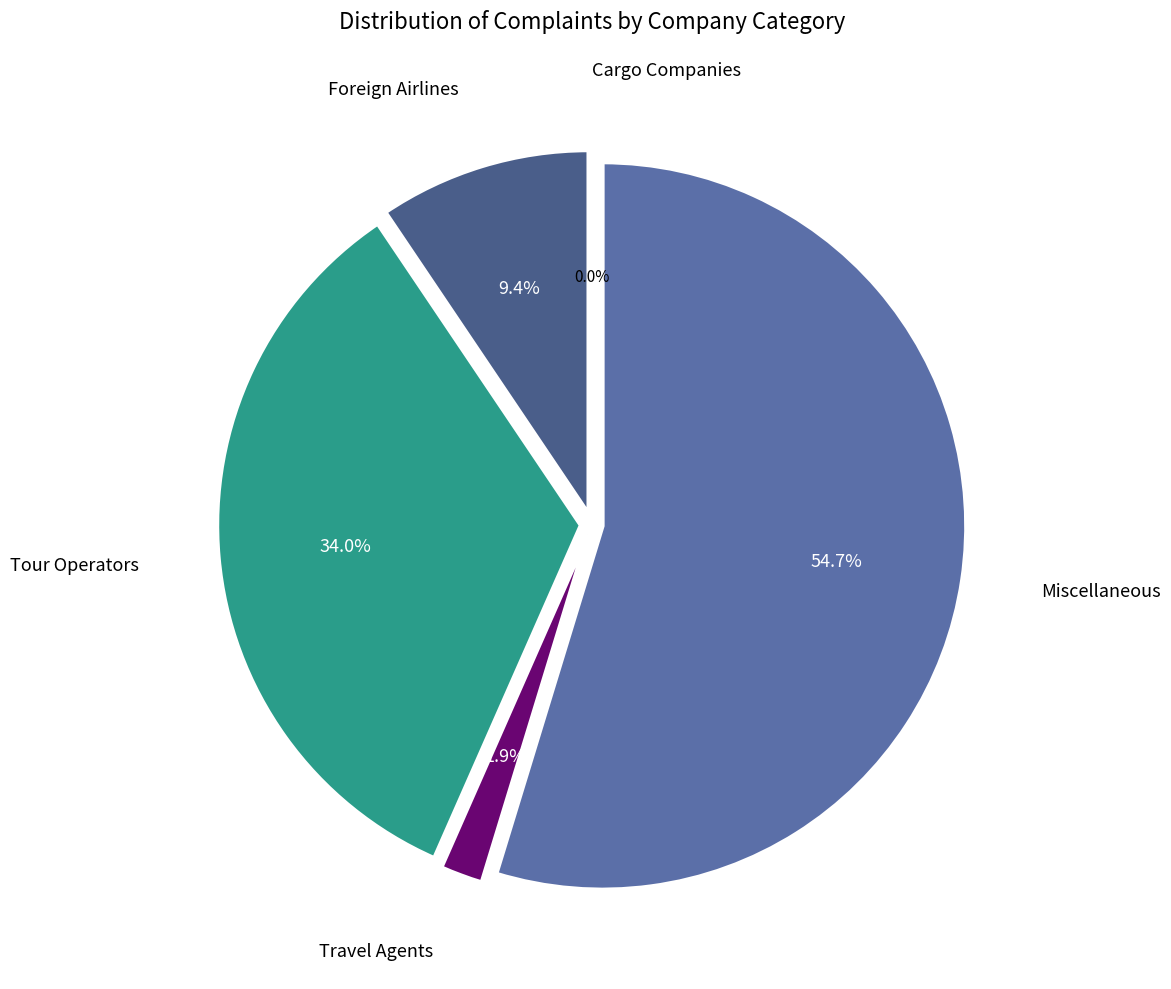

To the nearest percent, what percentage of the pie is Tour Operators?

34%